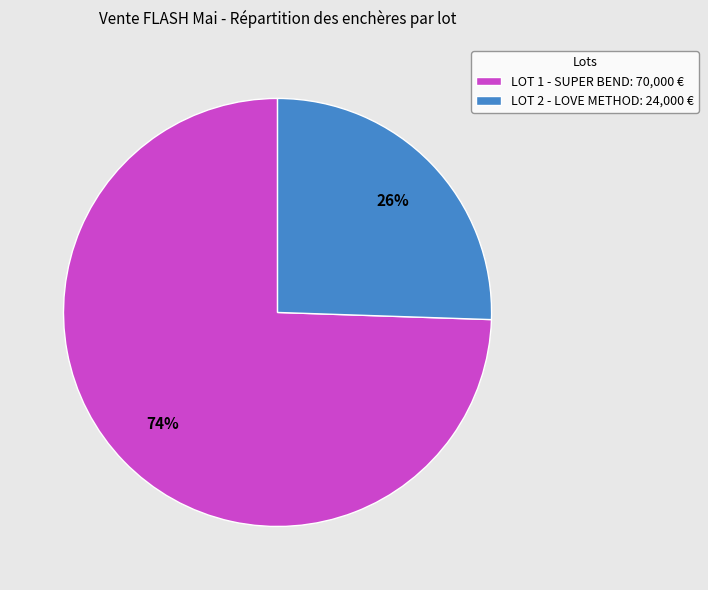

Count the number of slices in the pie.

2